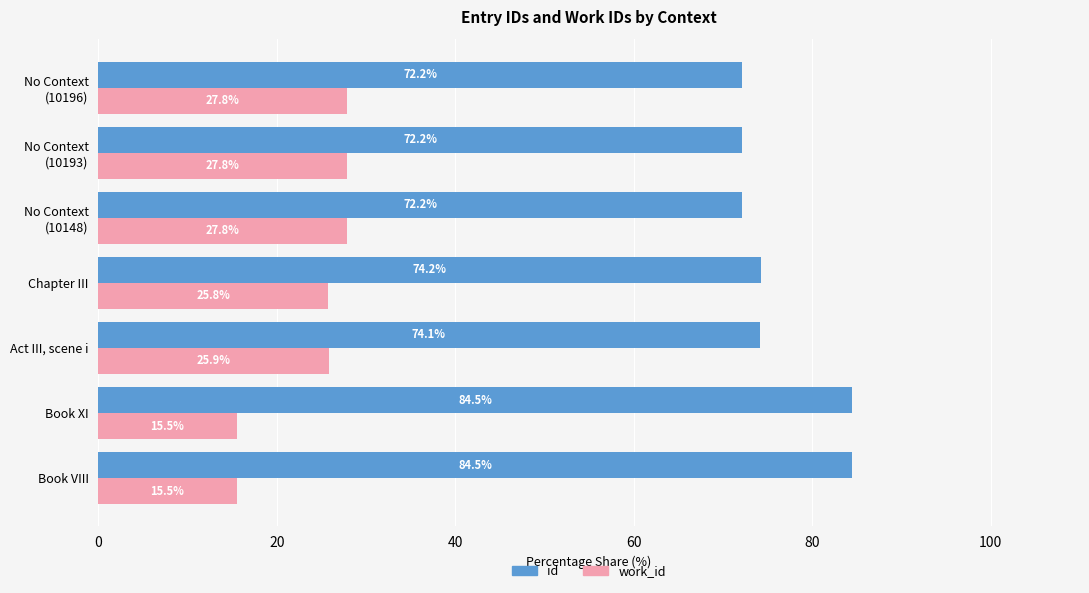

List the series in order of their overall mean, highest first.

id, work_id